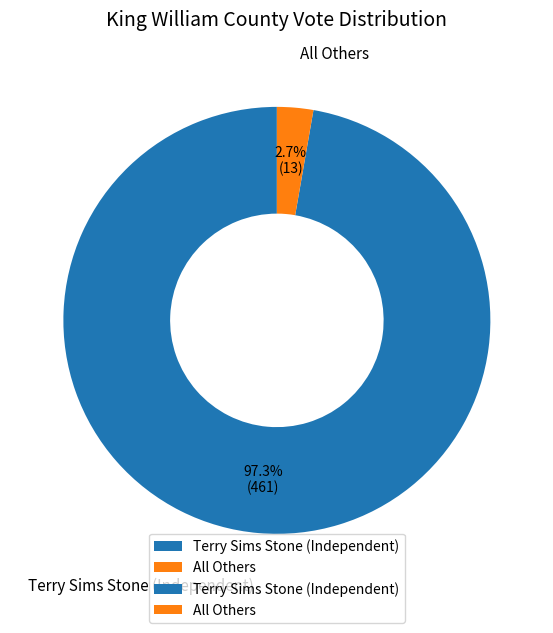

Which category has the biggest portion of the pie?

Terry Sims Stone (Independent)